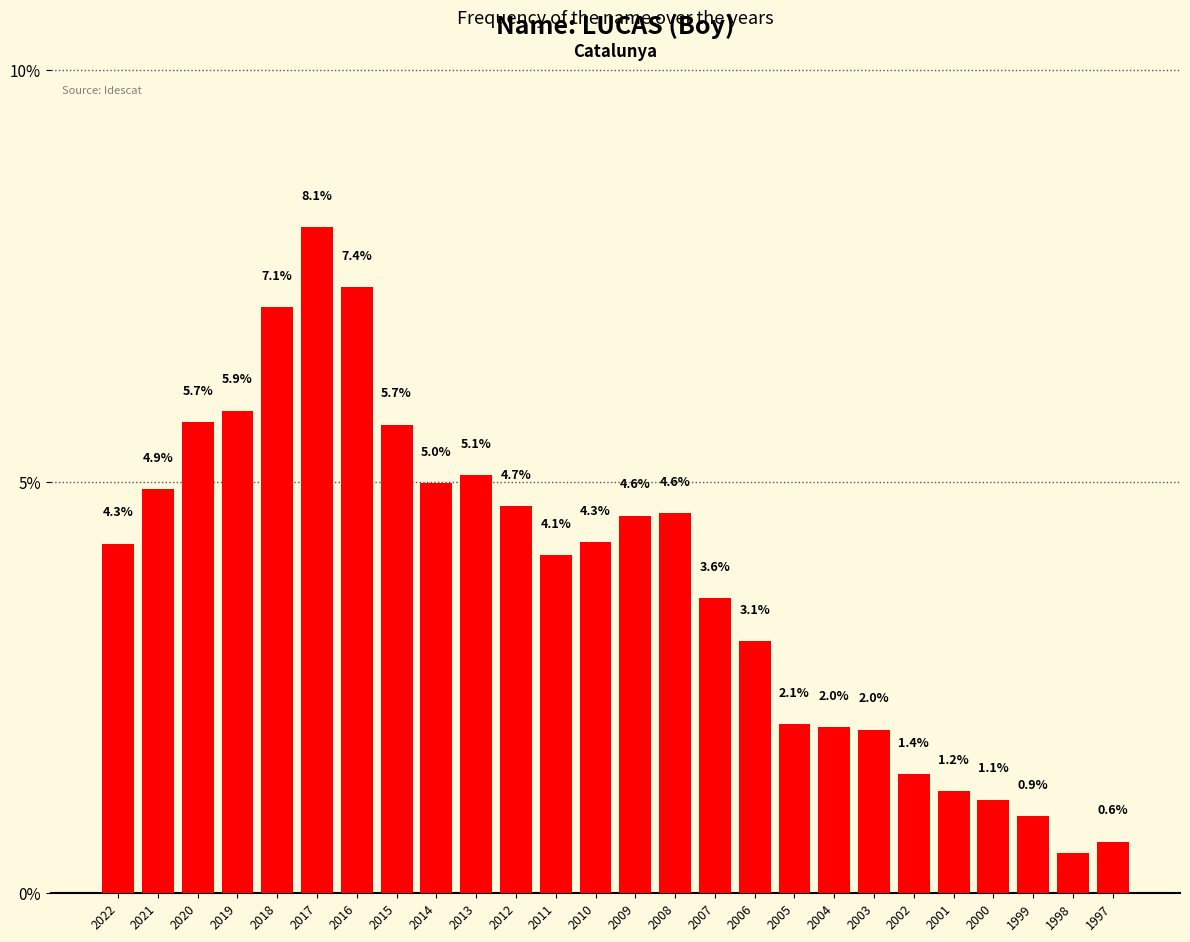

Which has a higher value, 2004 or 2009?

2009